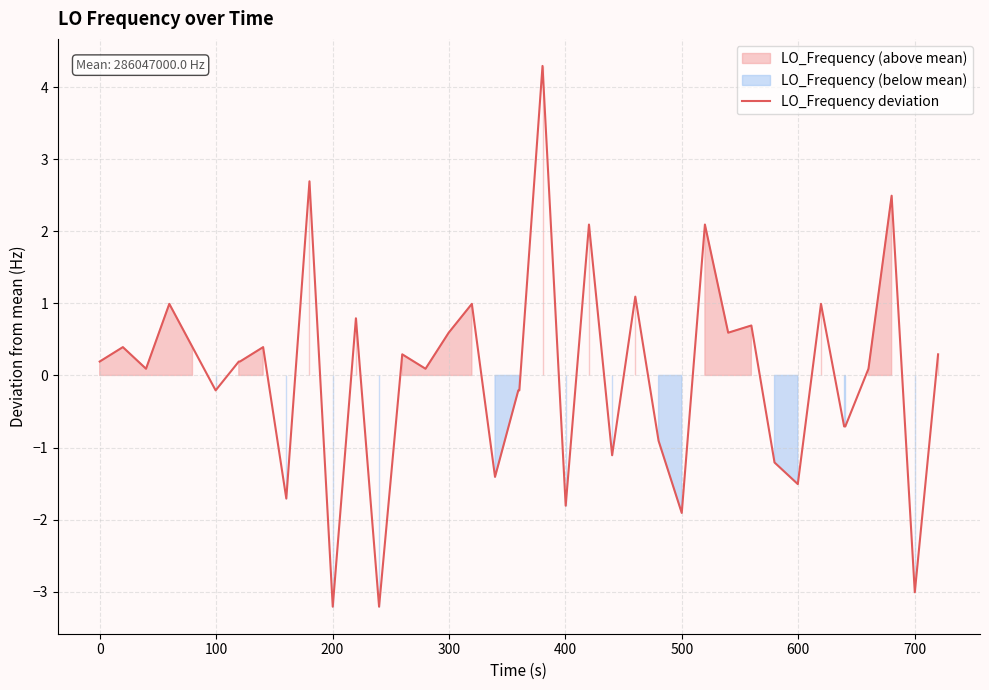

The value at 24 is -0.3. True or false?

False